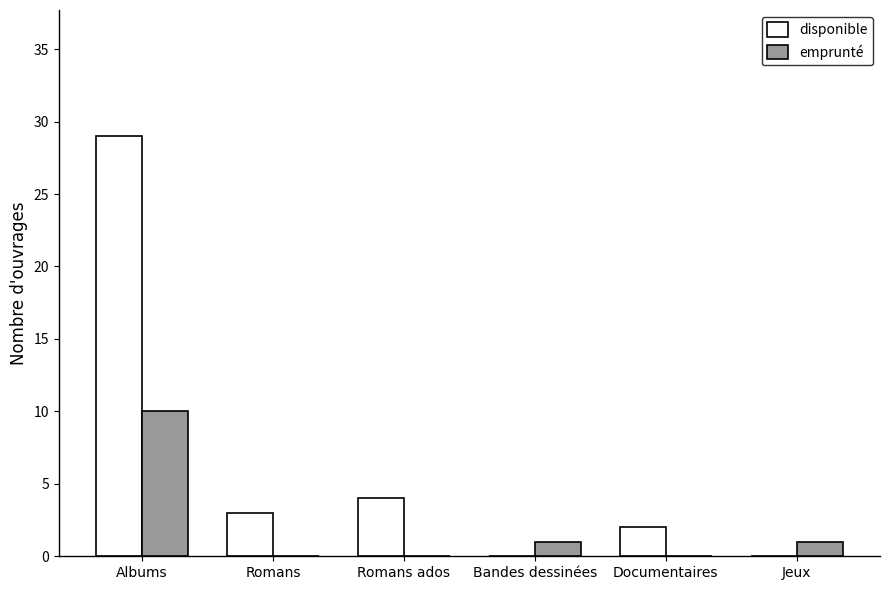

At which category does the chart reach its peak across all series?

Albums